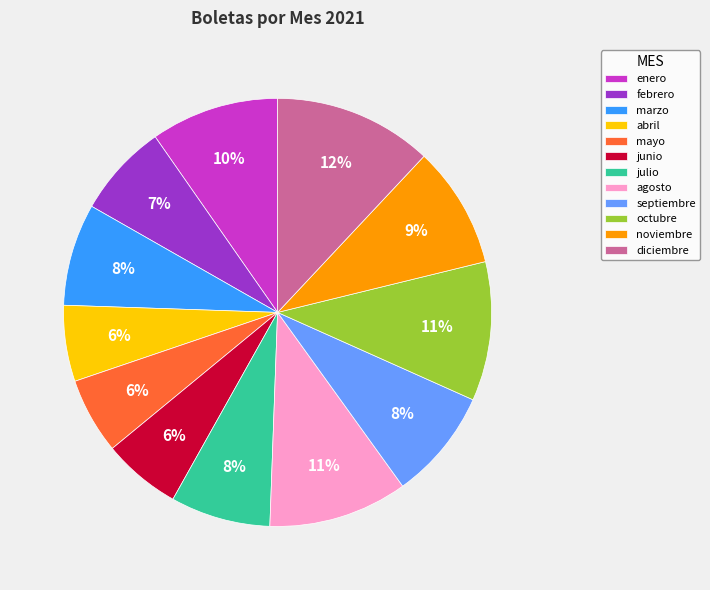

What is the ratio of the value at mayo to the value at junio?

1.0